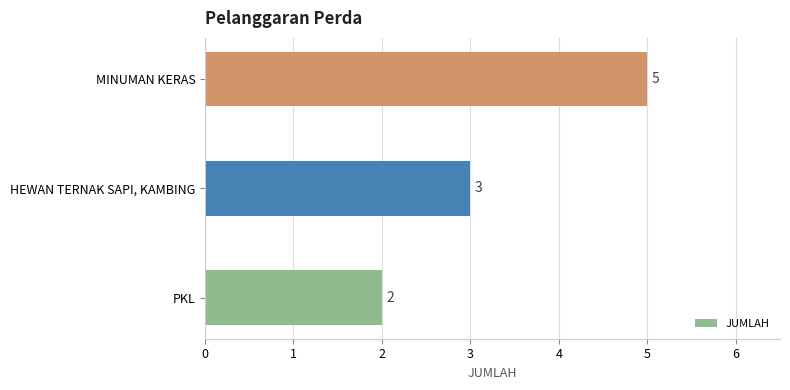

Which category has the lowest value across all series?

PKL